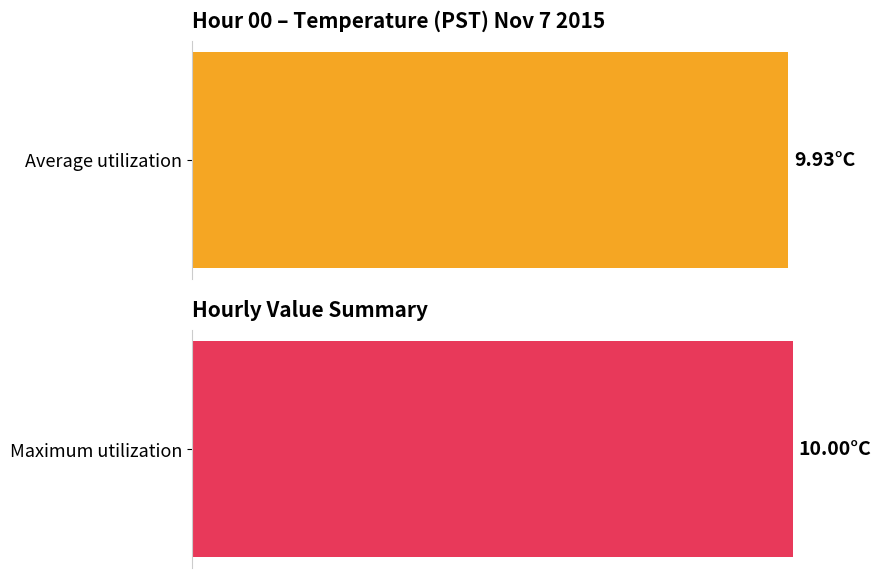

Is the value of Average utilization at 8 greater than the value of Maximum utilization at 12?

No